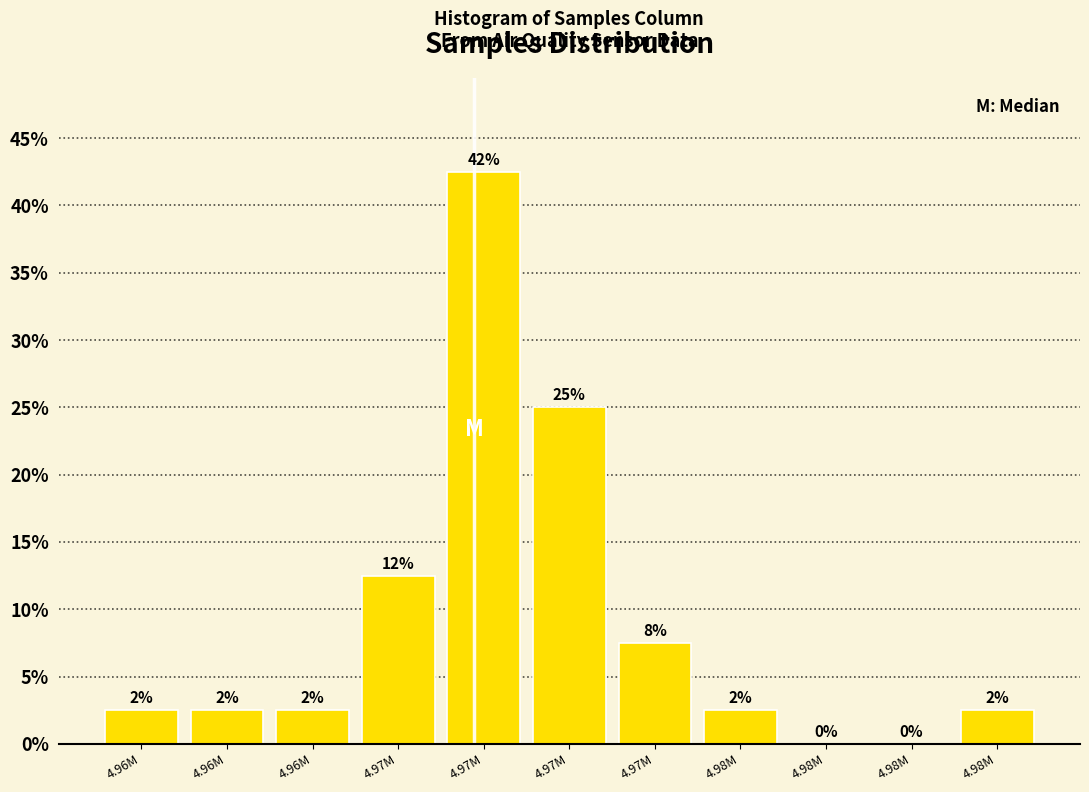

Are the bars horizontal?

No